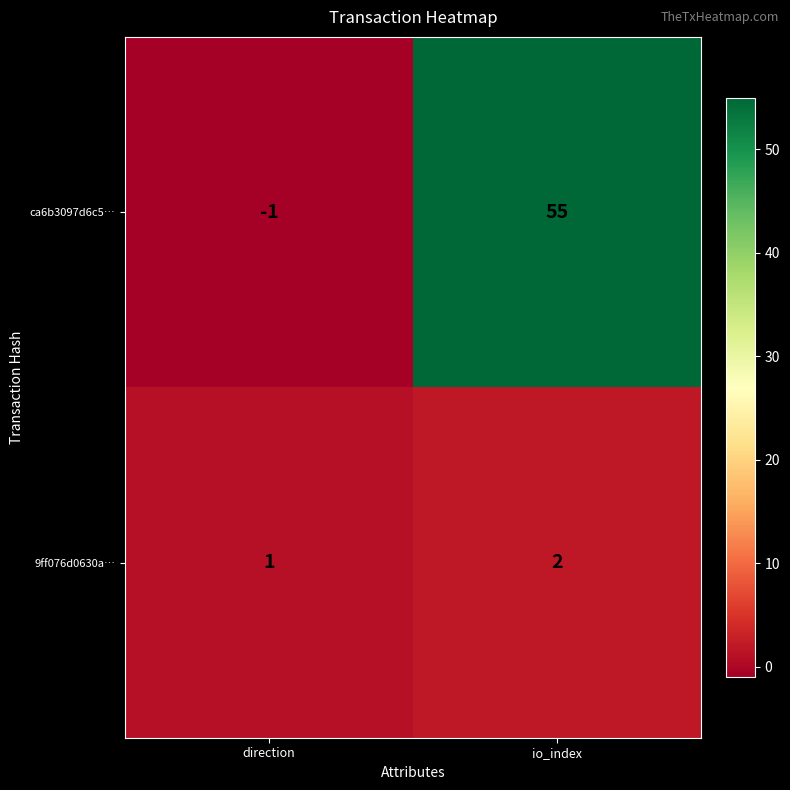

What is the difference between the highest and lowest values at direction?

2